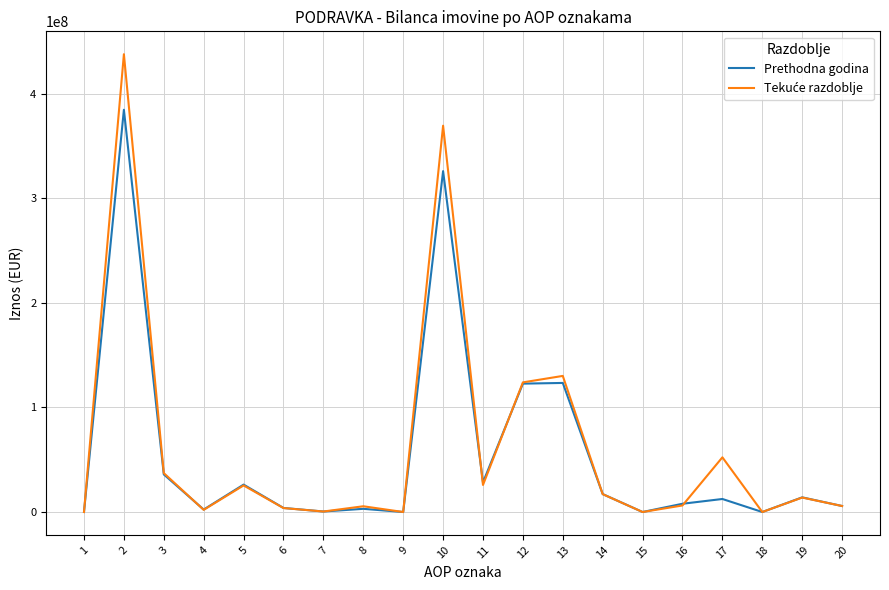

The value of Prethodna godina at 3 is 35957612. True or false?

True